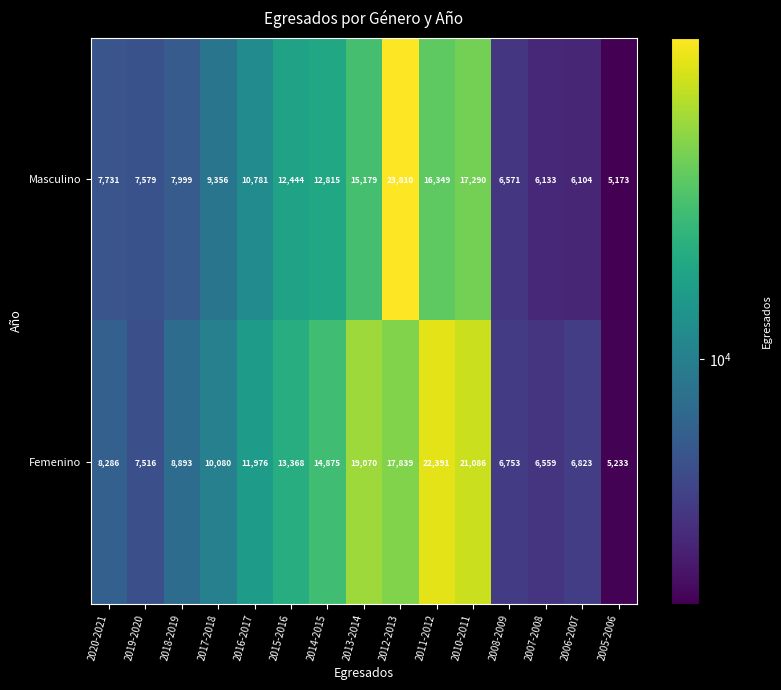

How many series are shown in this chart?

2